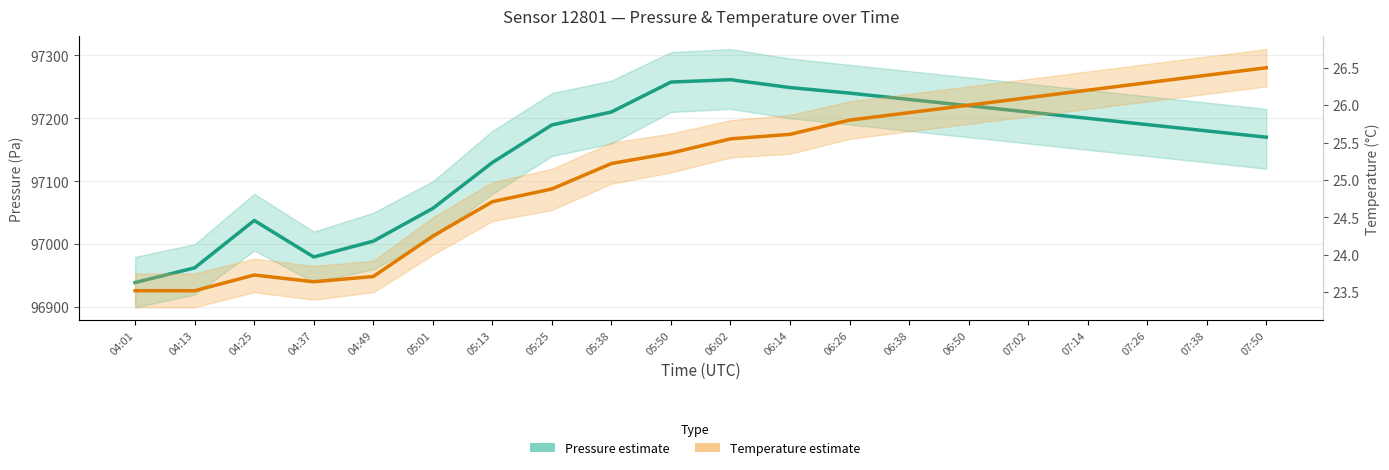

True or false: Temperature (°C) has more than 0 interior local peaks.

True